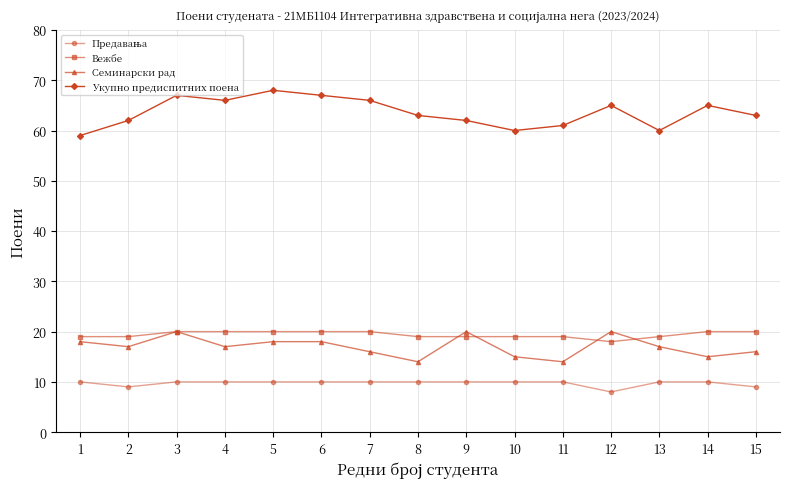

True or false: Укупно предиспитних поена and Семинарски рад cross at least once.

False